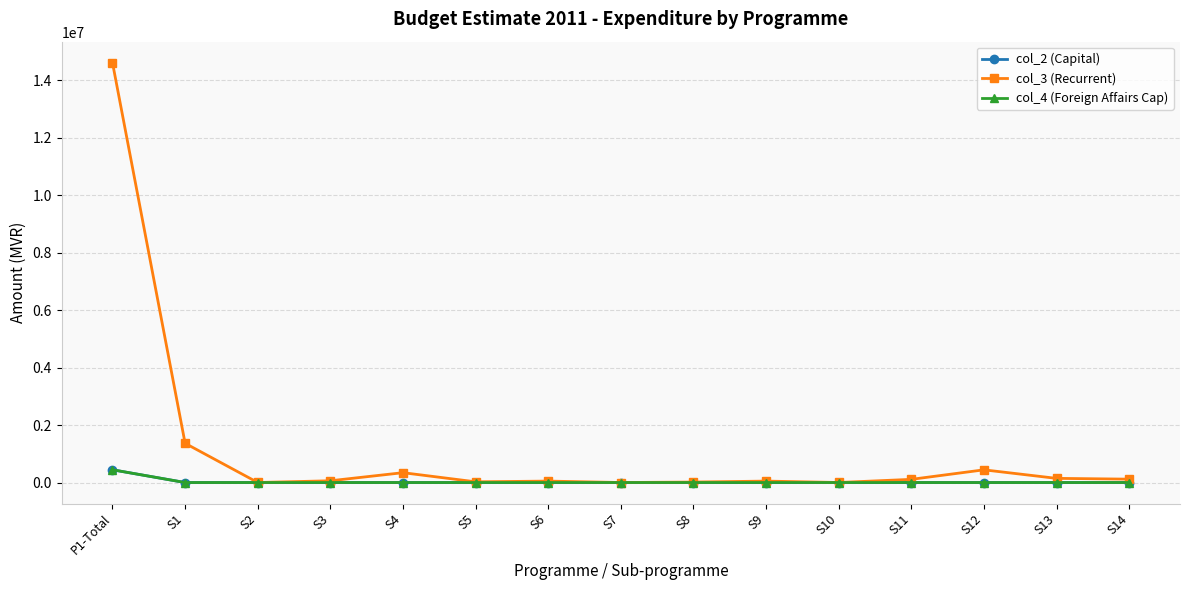

Reading right to left, what are all the values shown in this chart?

col_2 (Capital): 0.0	0.0	0.0	0.0	0.0	0.0	0.0	0.0	0.0	0.0	0.0	0.0	0.0	0.0	443850.0
col_3 (Recurrent): 117606.4	145000.0	441898.8	110617.6	1420.0	50000.0	16652.4	690.0	50000.0	25000.0	342588.2	61158.4	1420.0	1364051.8	14605255.9
col_4 (Foreign Affairs Cap): 0.0	0.0	0.0	0.0	0.0	0.0	0.0	0.0	0.0	0.0	0.0	0.0	0.0	0.0	443850.0